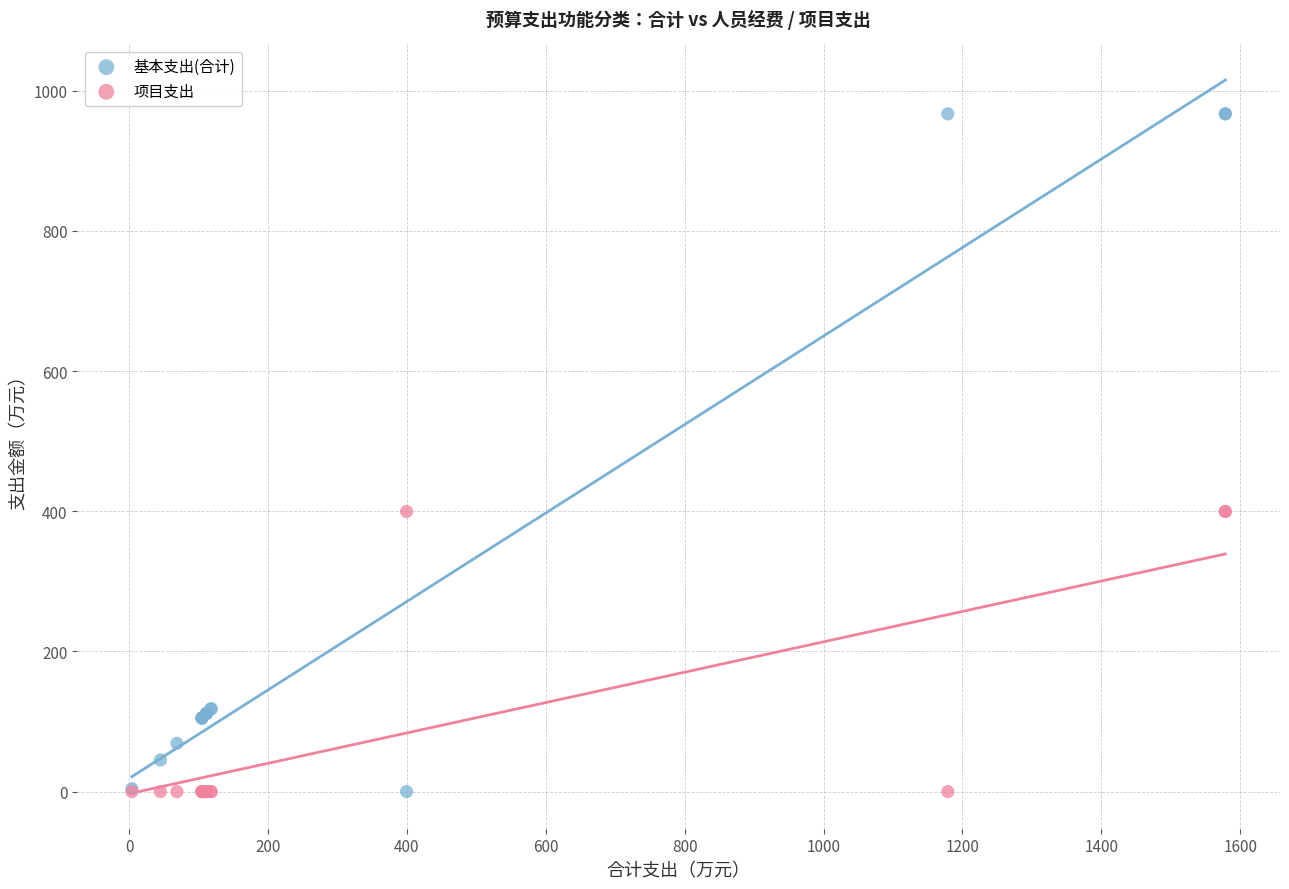

What is the X range (max minus min) for the scatter plot?

1574.4